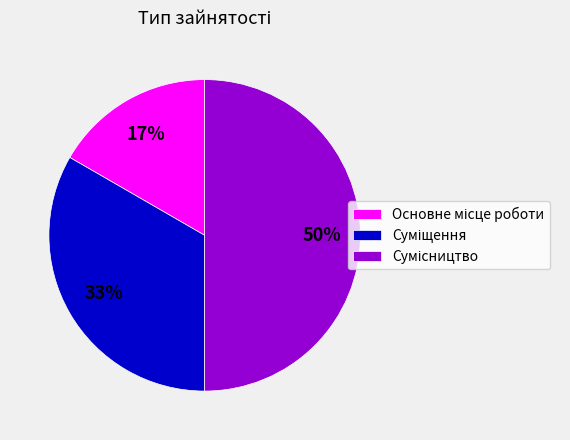

How many segments does this pie chart have?

3